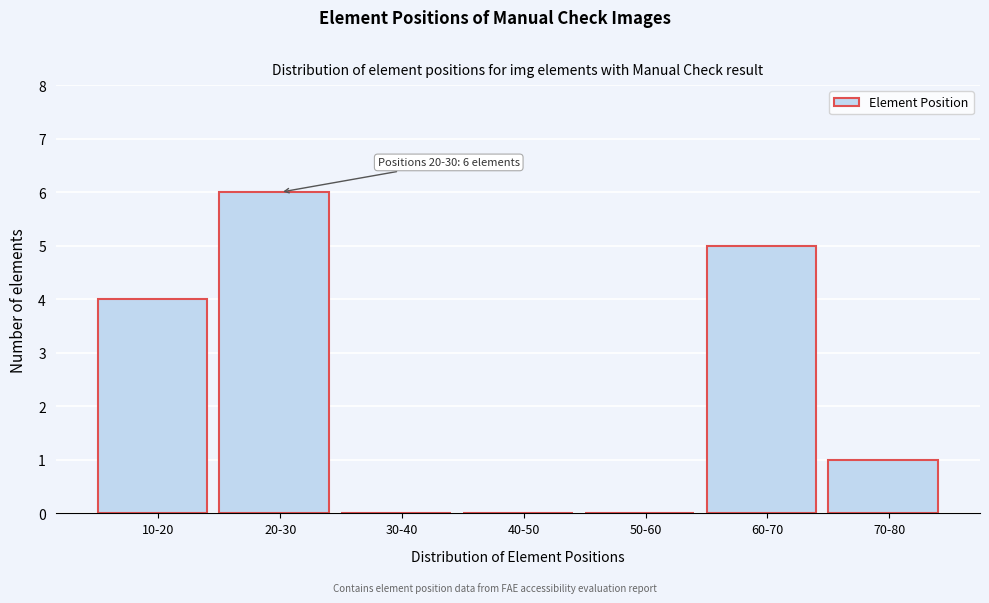

Reading right to left, list all the values displayed in this chart.

70-80=1	60-70=5	50-60=0	40-50=0	30-40=0	20-30=6	10-20=4